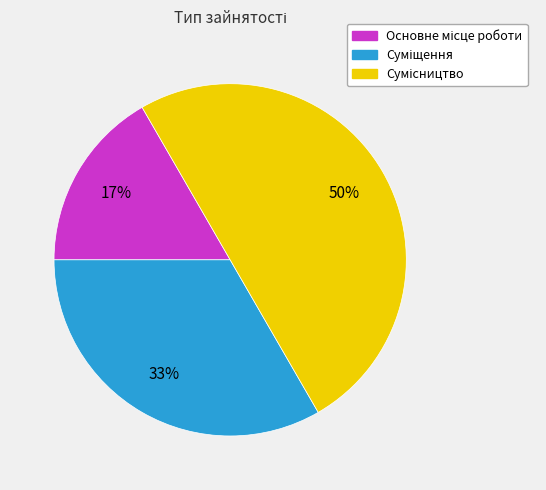

To the nearest percent, what is the difference between the largest and smallest slice percentages?

33%